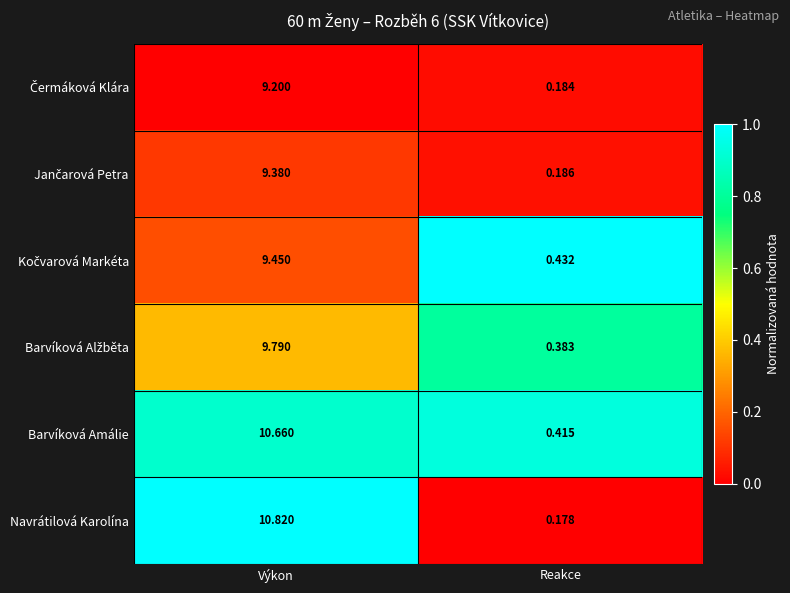

Which series has the largest range (max minus min)?

Navrátilová Karolína